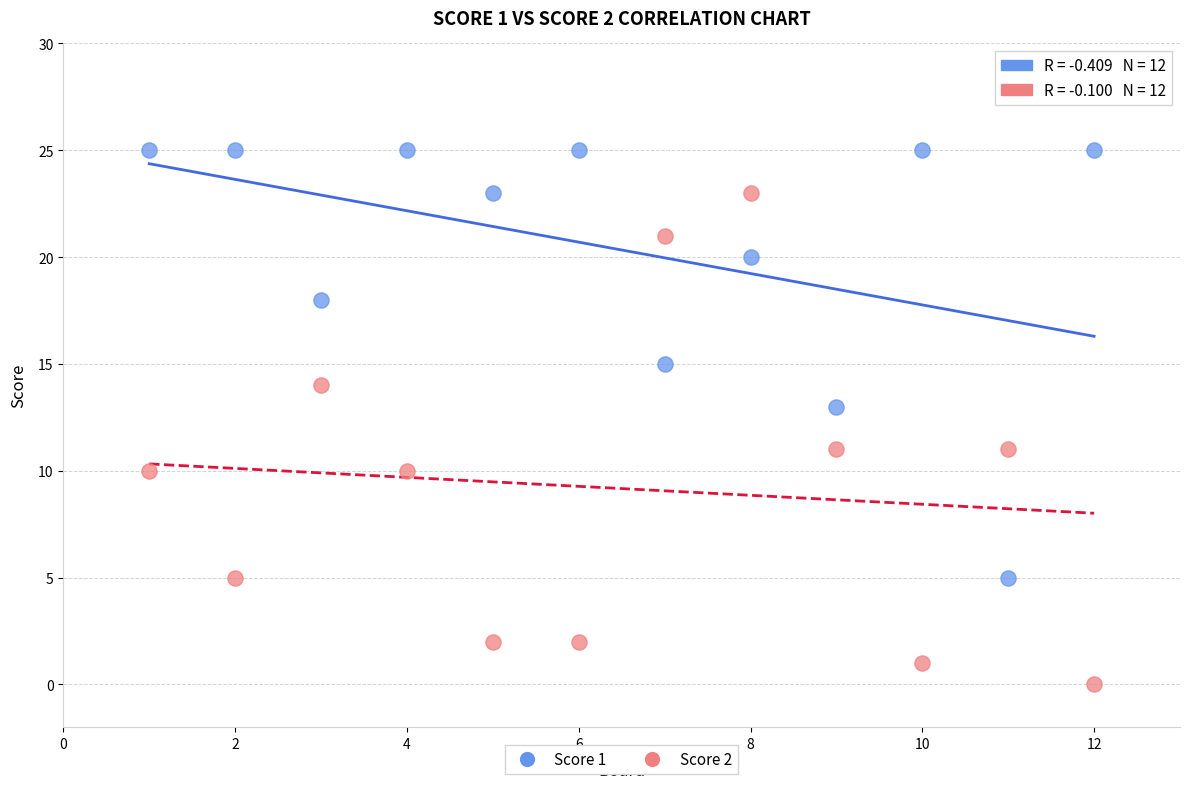

What are all the series names shown in the legend?

Score 1, Score 2